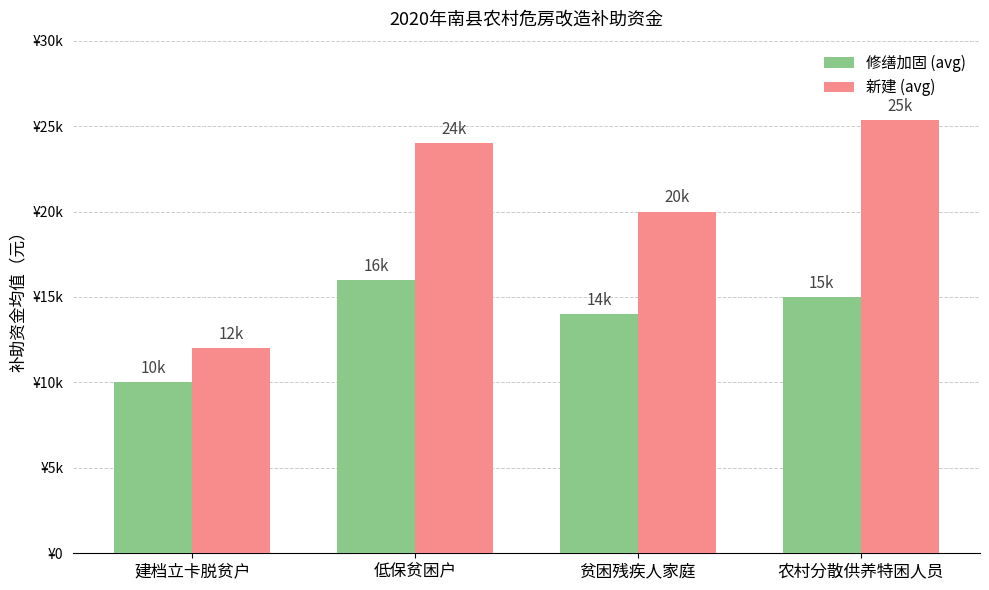

At which label is 新建 (avg) closest to 18666?

贫困残疾人家庭